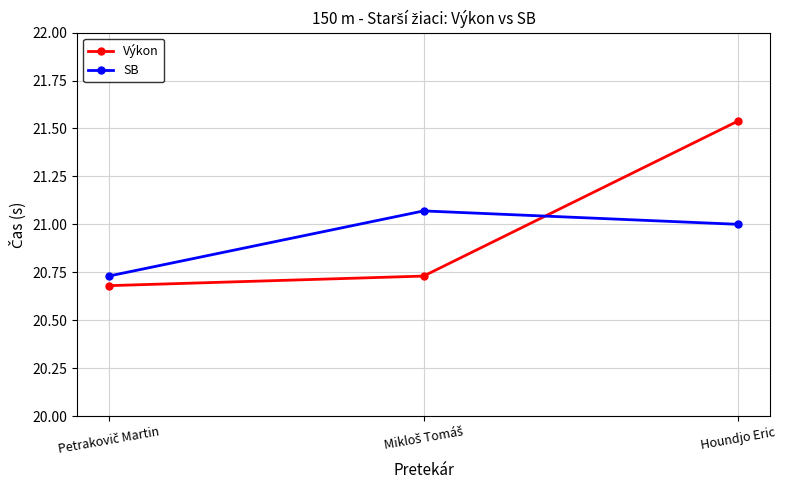

Count the Výkon values in the range 20 to 21.

2